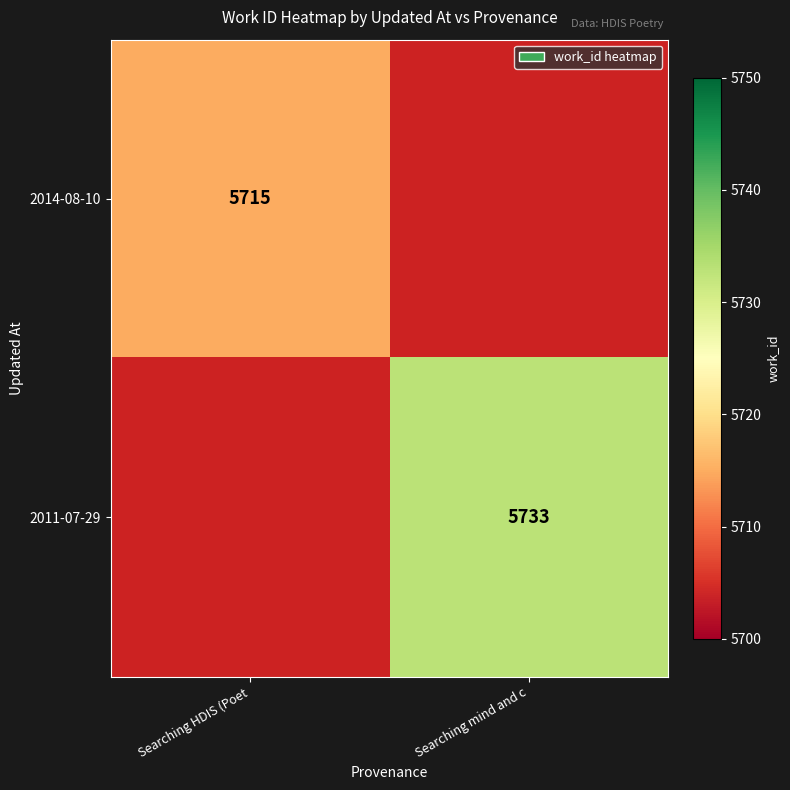

Is it true that 2014-08-10 equals 2433 at Searching HDIS (Poet?

False